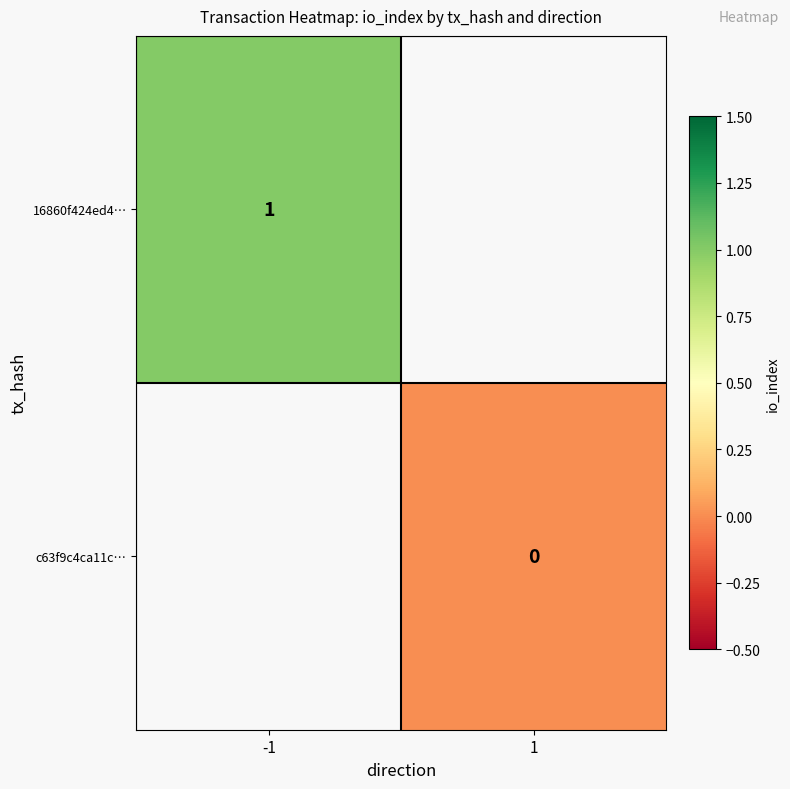

What is the maximum value shown in the chart?

1.0